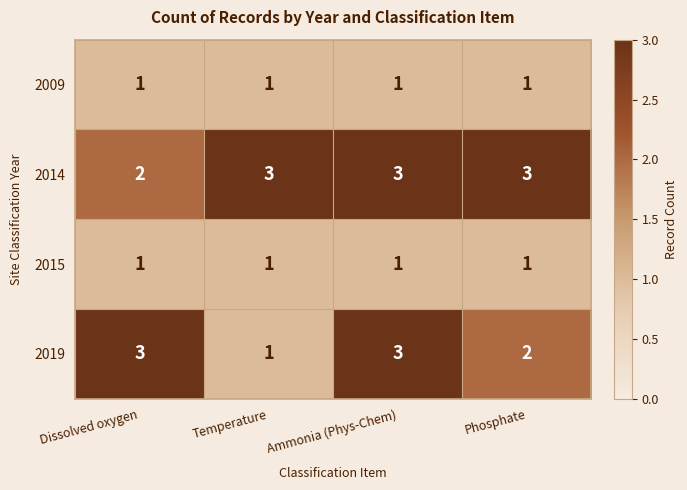

How many data points does each series have?

4